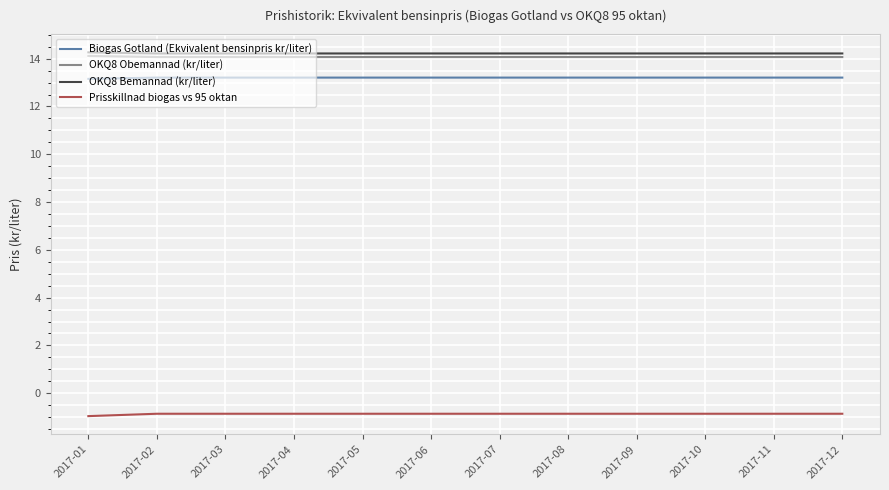

What is the minimum value for OKQ8 Obemannad (kr/liter)?

14.1